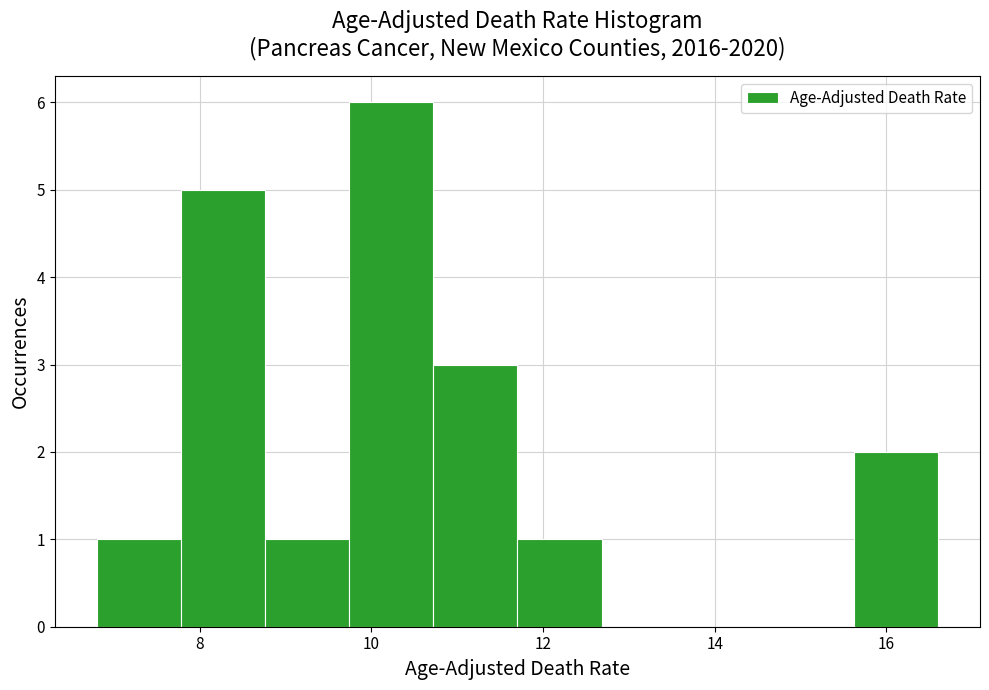

Over which range of the x-axis is the bar tallest?

9.74 to 10.72